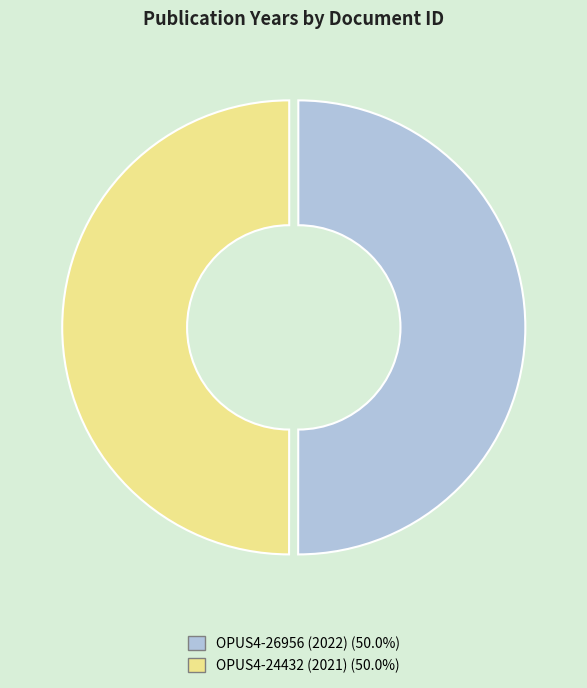

What is the ratio of the value at OPUS4-26956 (2022) (50.0%) to the value at OPUS4-24432 (2021) (50.0%)?

1.0